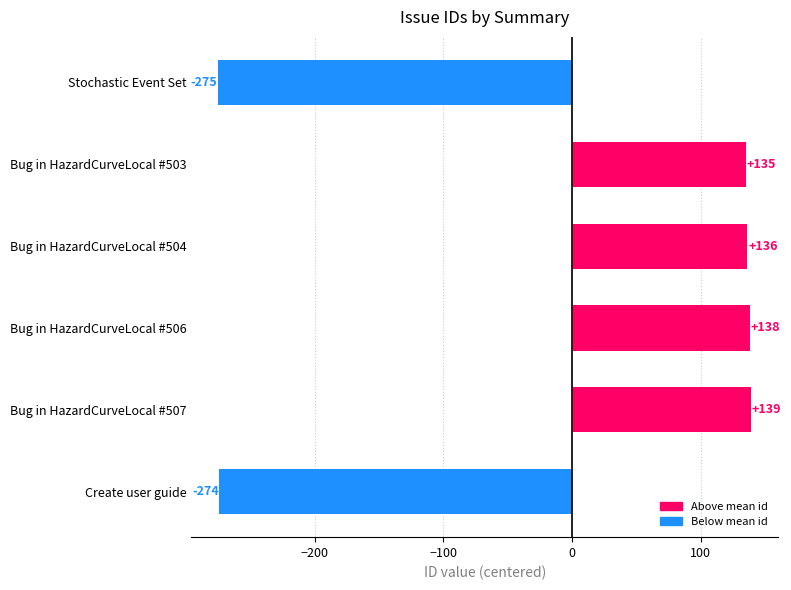

True or false: the data shows 135.2 at Bug in HazardCurveLocal #503.

True